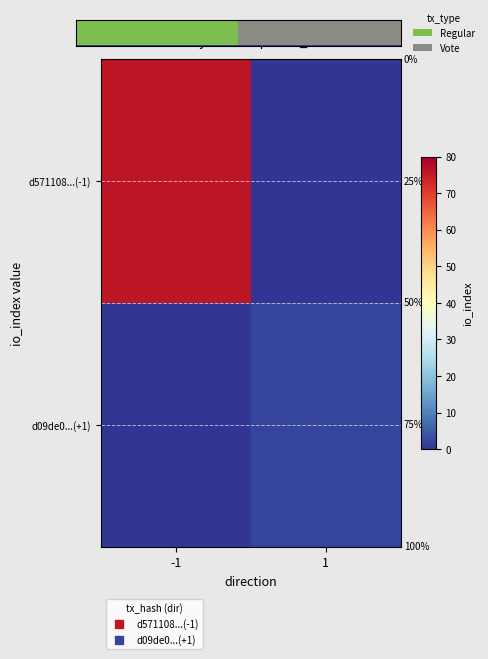

What is the total value across all series at -1?

76